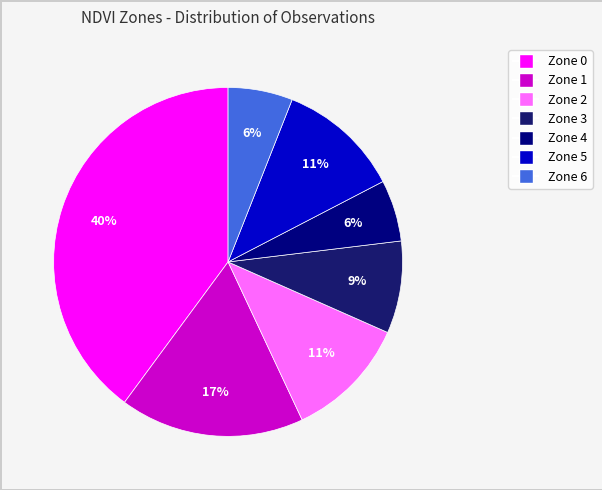

To the nearest percent, what is the difference between the Zone 1 and Zone 6 slice percentages?

11%